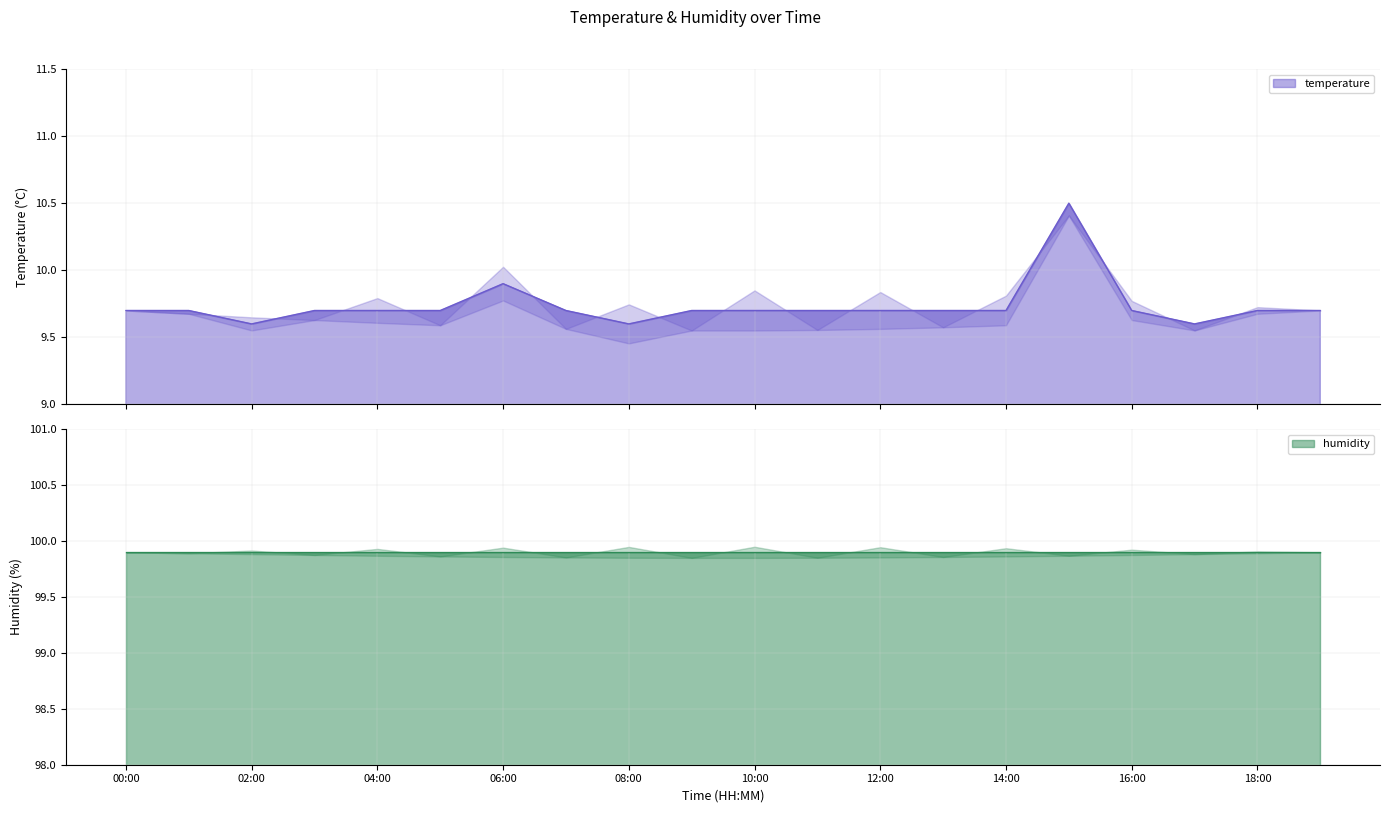

Rank the categories by value from lowest to highest.

02:00, 08:00, 17:00, 00:00, 01:00, 03:00, 04:00, 05:00, 07:00, 09:00, 10:00, 11:00, 12:00, 13:00, 14:00, 16:00, 18:00, 19:00, 06:00, 15:00